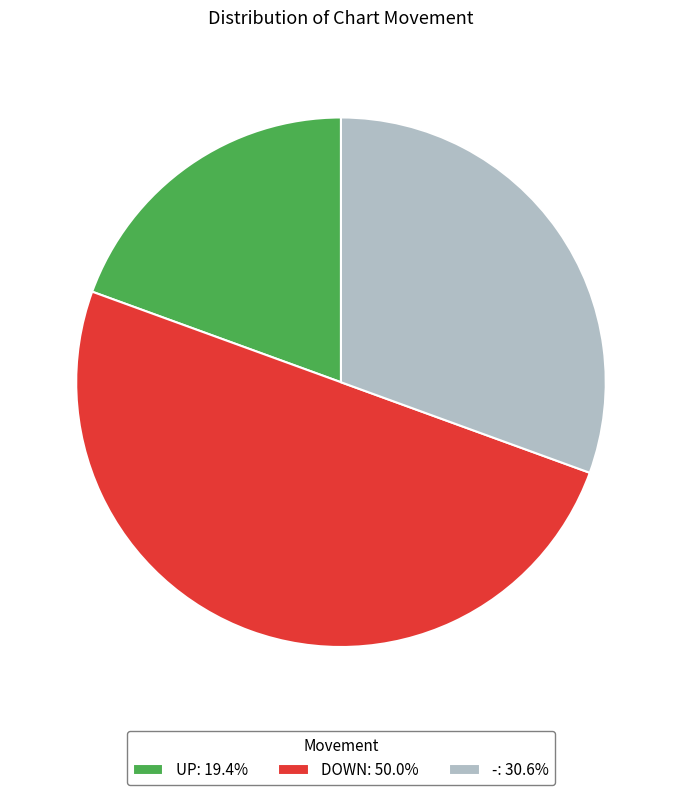

Does -: 30.6% represent more than half of the total?

No